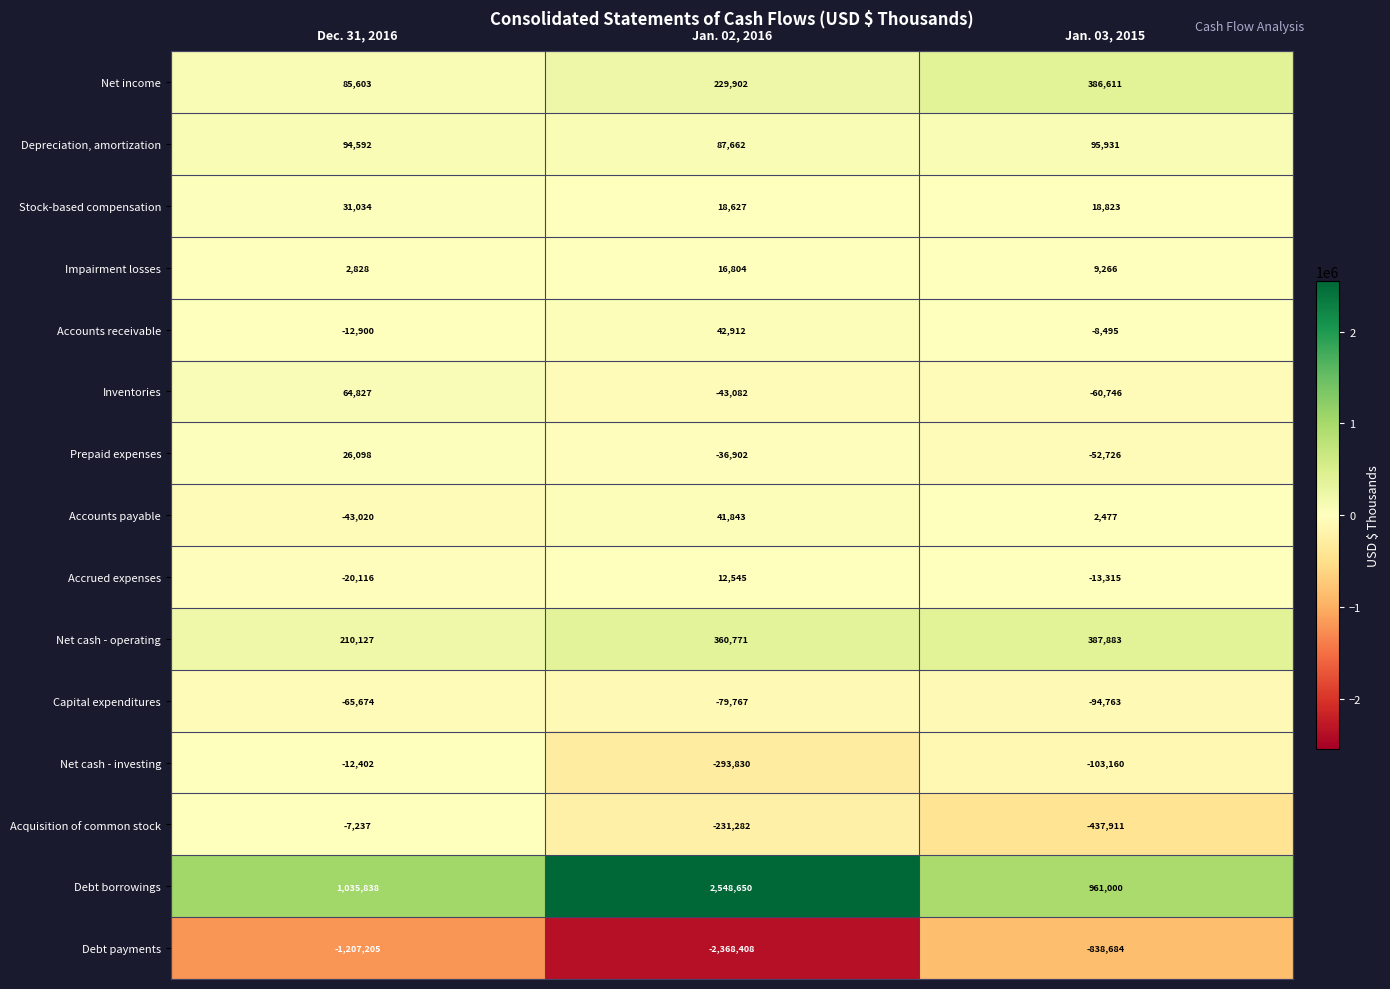

Where is Depreciation, amortization nearest to the value 91796?

Dec. 31, 2016